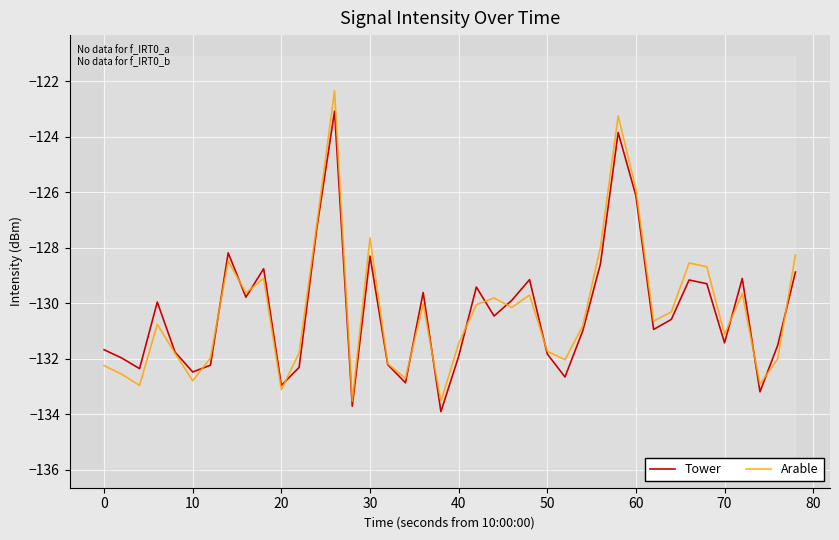

Between 70 and 22, which is larger?

70